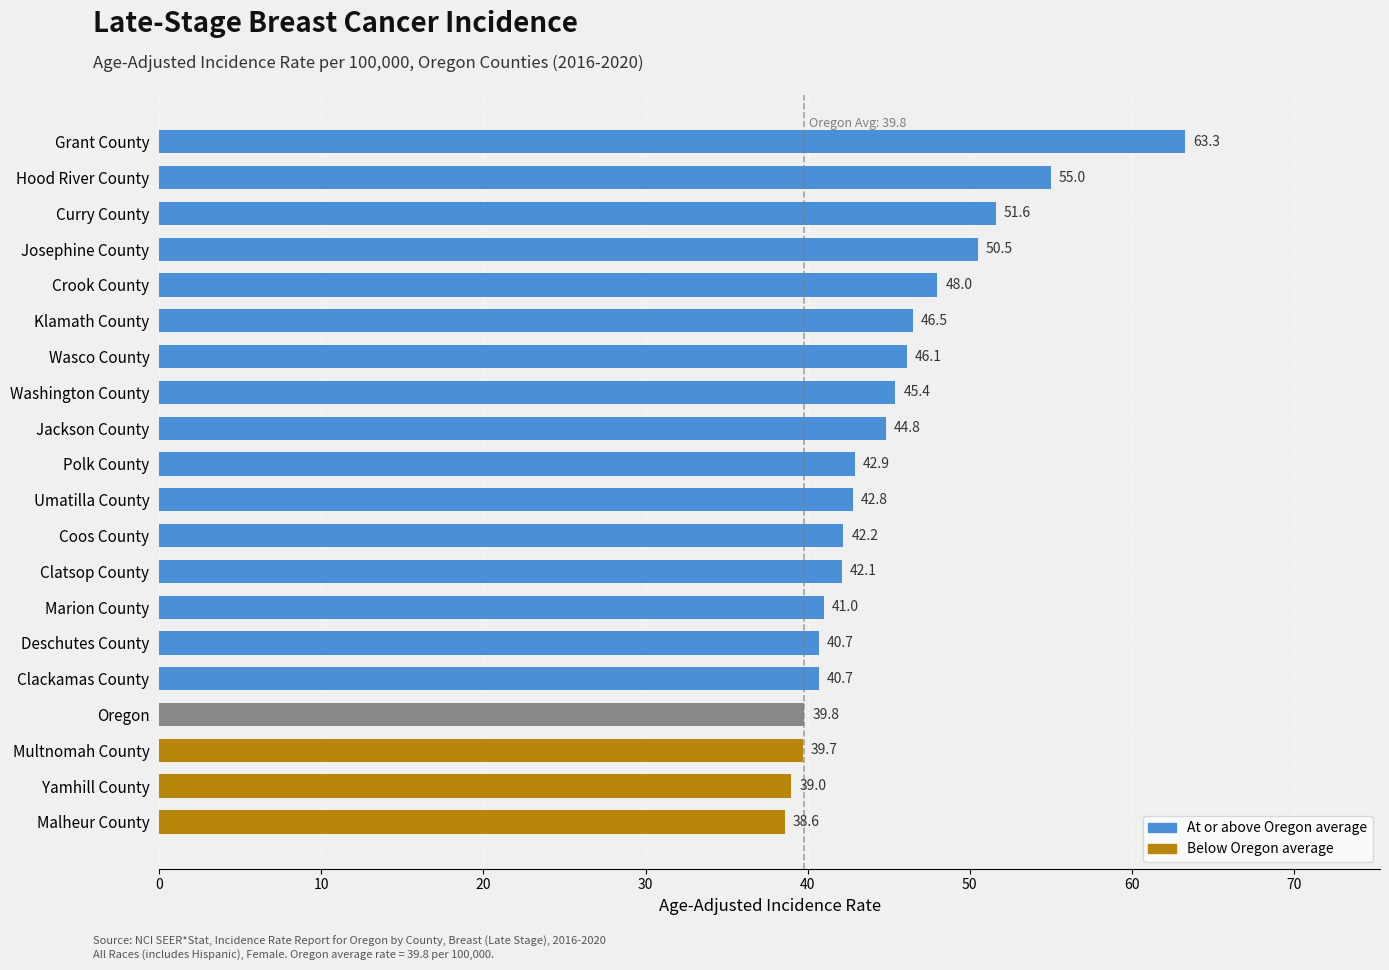

What is the label of the 10th bar from the top?

Polk County